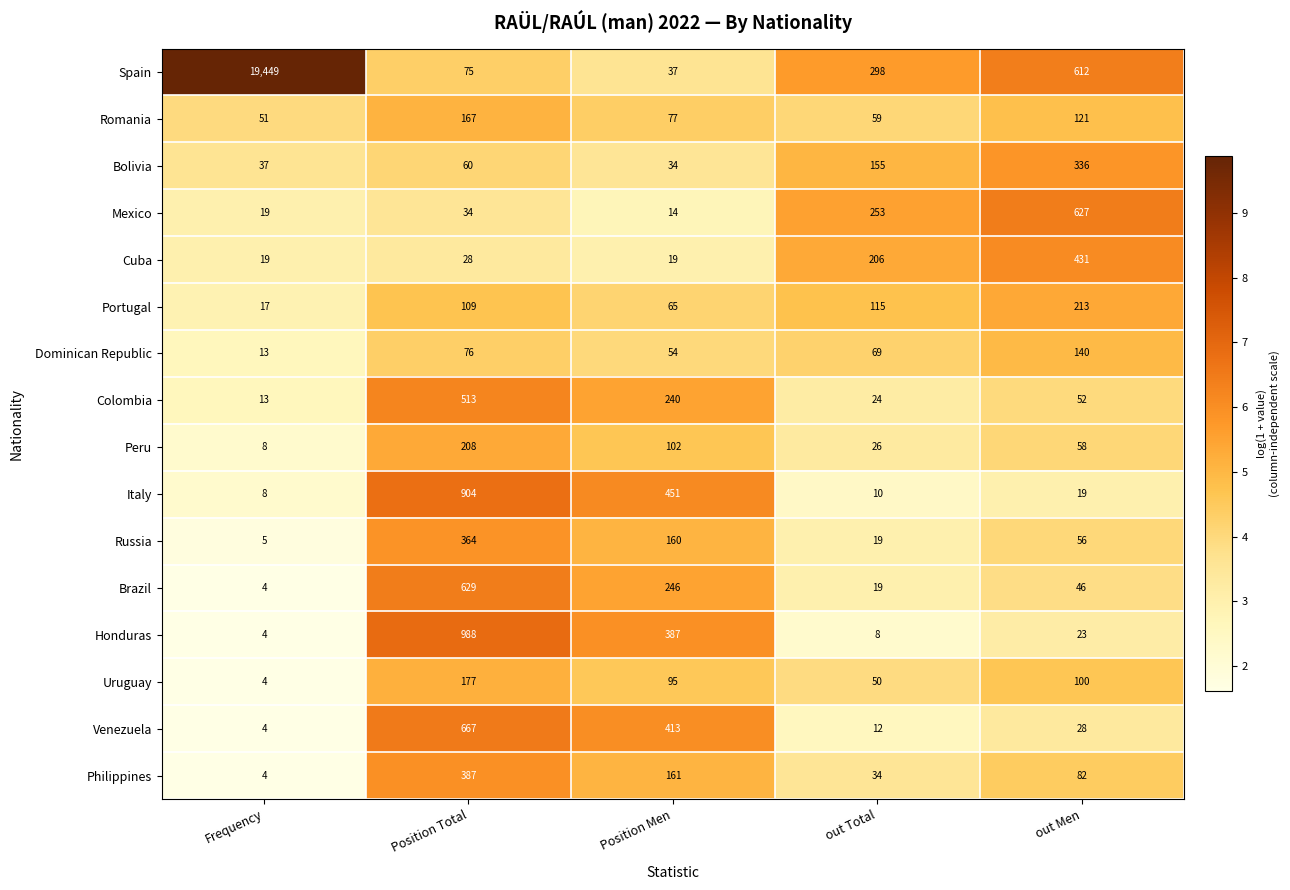

What is the difference between the Cuba values at Position Total and out Total?

178